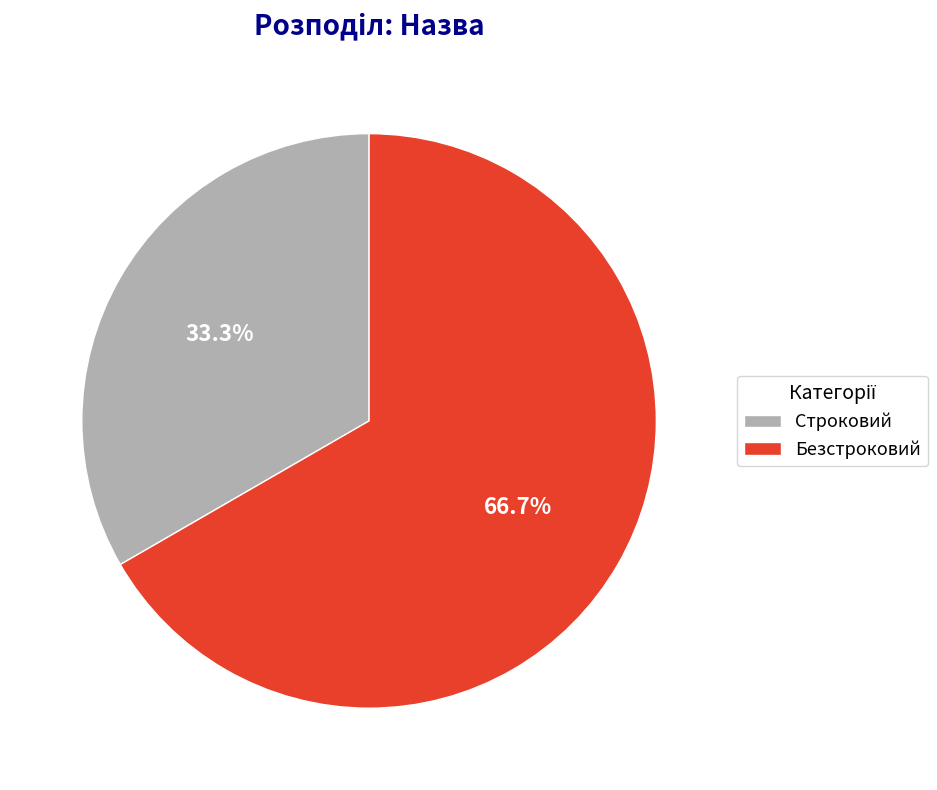

Which slice is the smallest?

Строковий